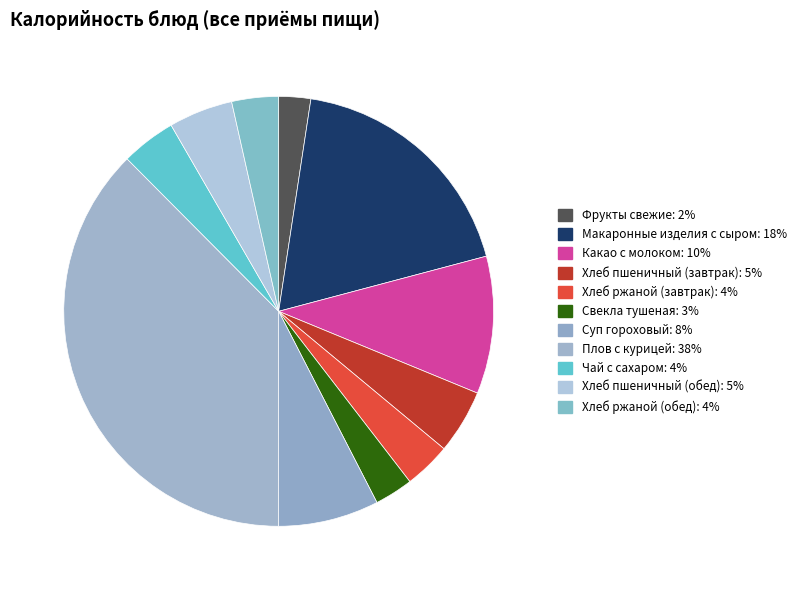

To the nearest percent, what is the difference between the largest and smallest slice percentages?

35%